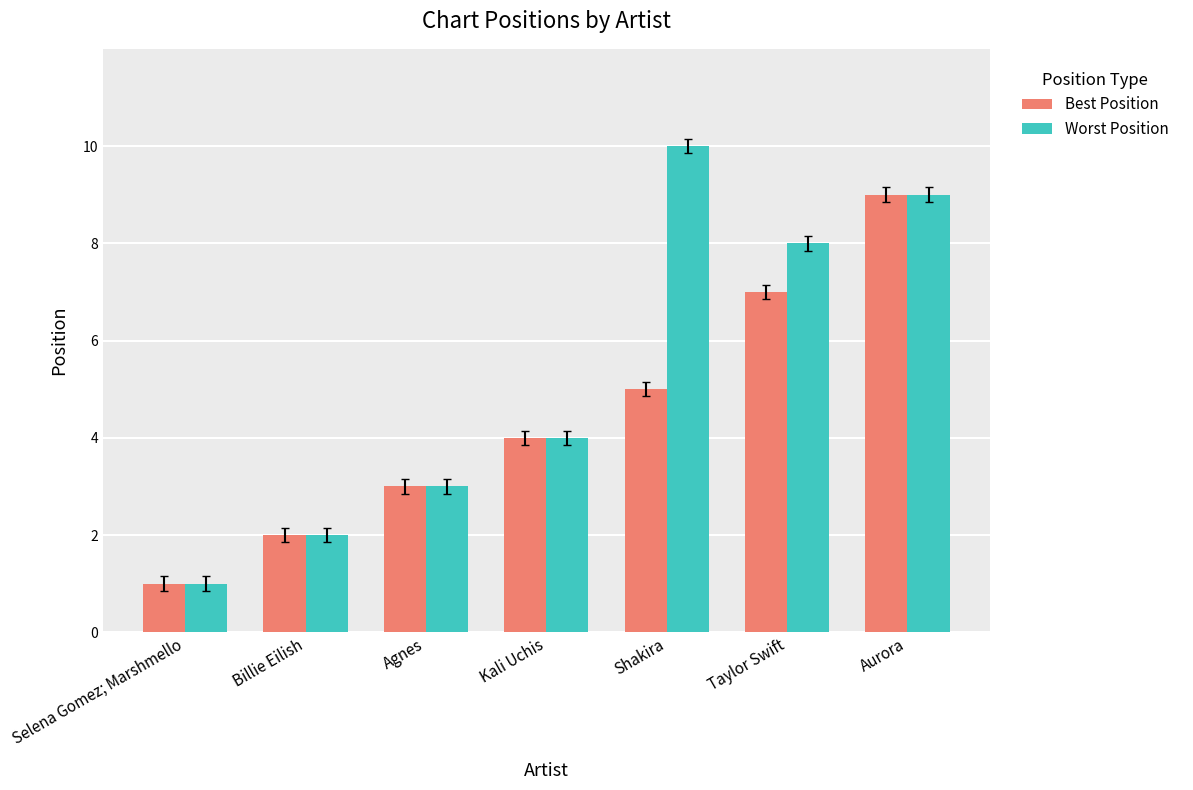

Reading left to right, what are all the values shown in this chart?

Best Position: Selena Gomez; Marshmello=1	Billie Eilish=2	Agnes=3	Kali Uchis=4	Shakira=5	Taylor Swift=7	Aurora=9
Worst Position: Selena Gomez; Marshmello=1	Billie Eilish=2	Agnes=3	Kali Uchis=4	Shakira=10	Taylor Swift=8	Aurora=9